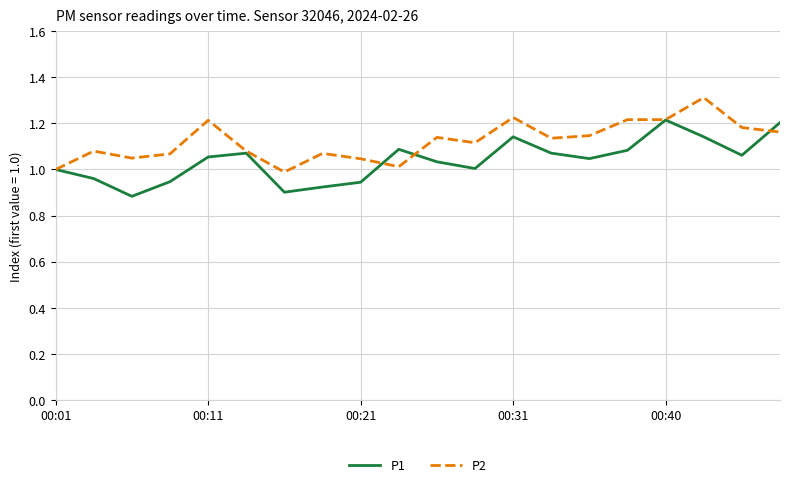

Which series has the largest total across all categories?

P2